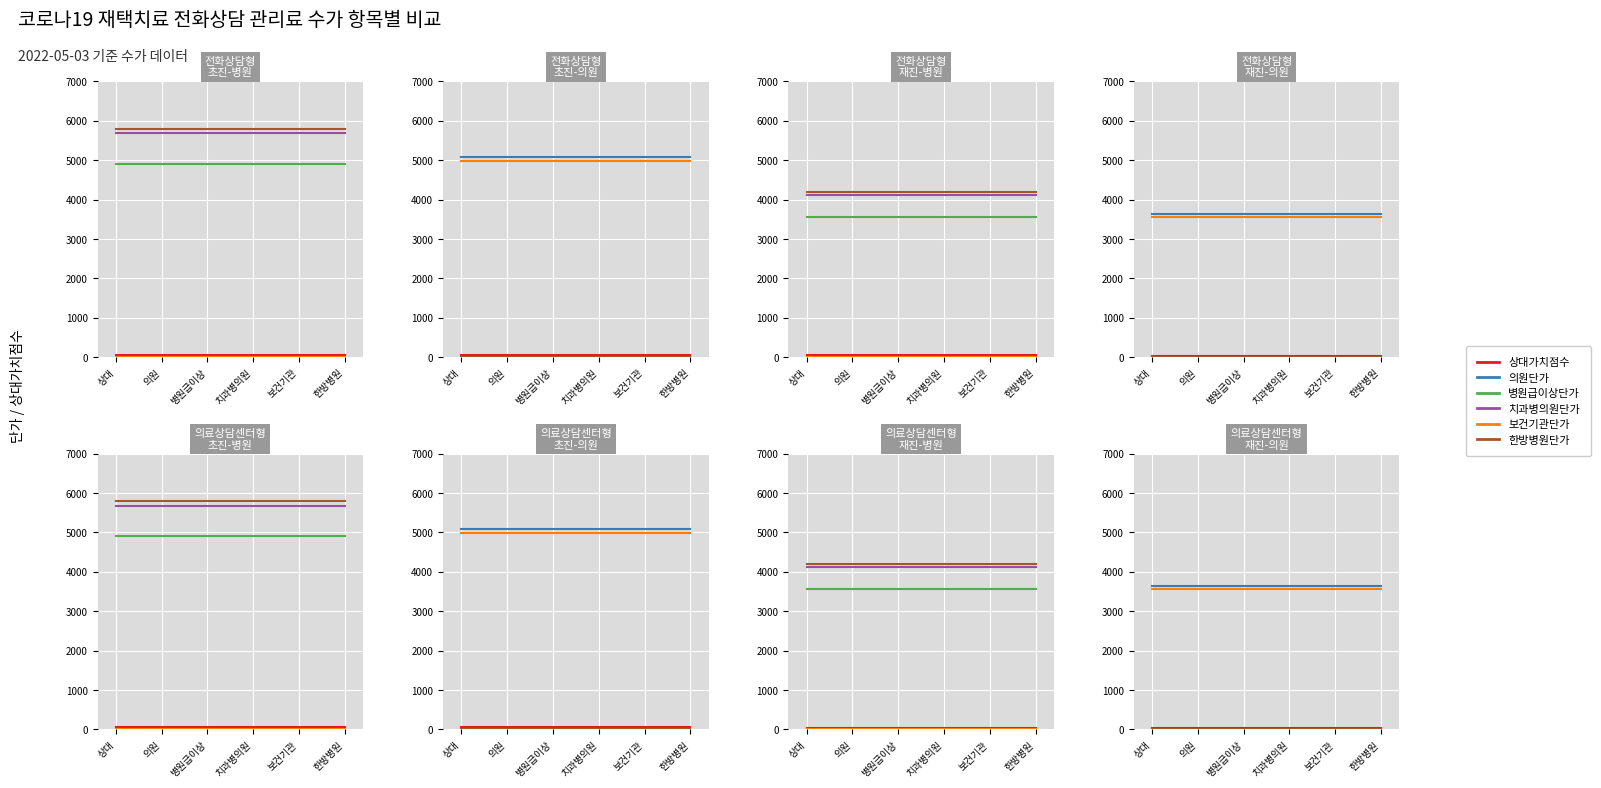

What are all the series names shown in the legend?

상대가치점수, 의원단가, 병원급이상단가, 치과병의원단가, 보건기관단가, 한방병원단가